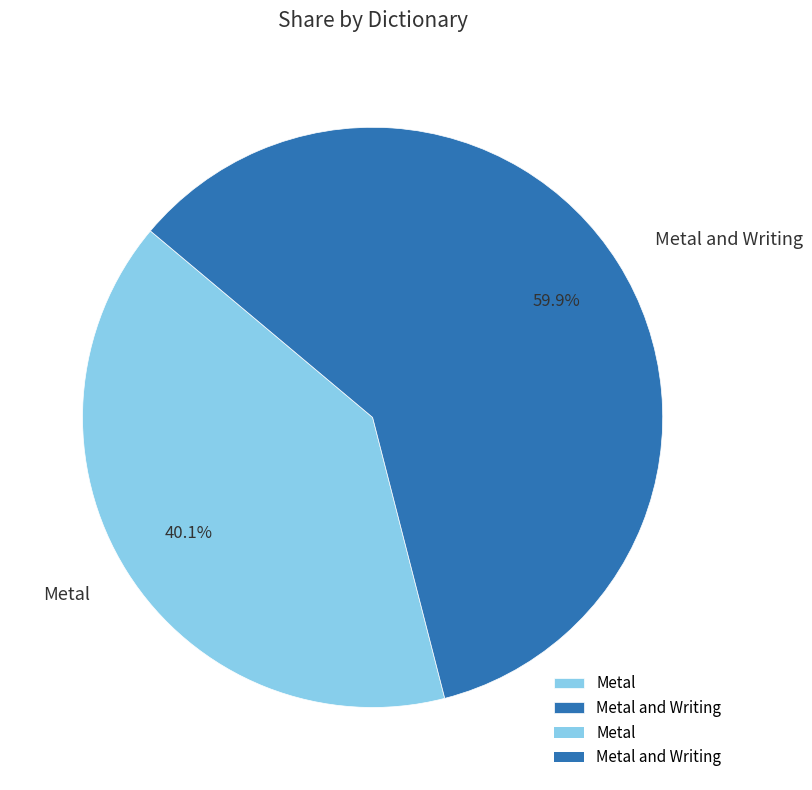

How many segments does this pie chart have?

2